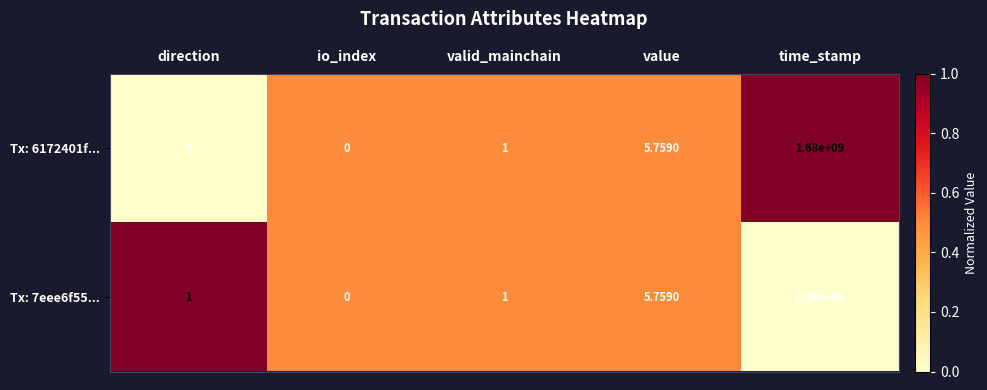

Is the value of Tx: 6172401f... at direction greater than the value of Tx: 7eee6f55... at valid_mainchain?

No